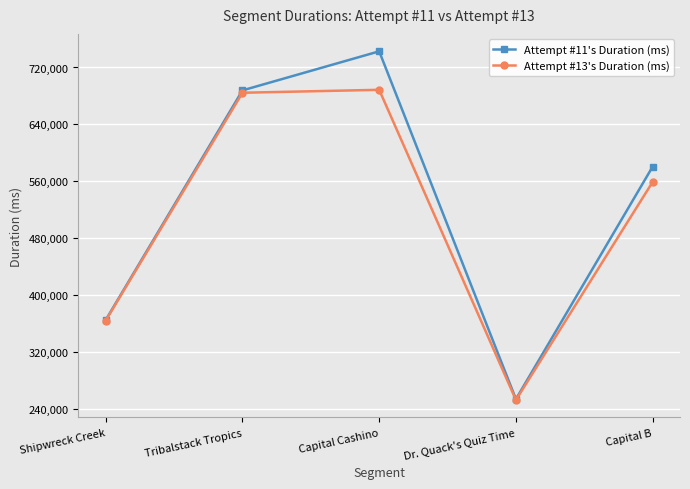

What is the difference between the Attempt #11's Duration (ms) values at Tribalstack Tropics and Capital B?

107072